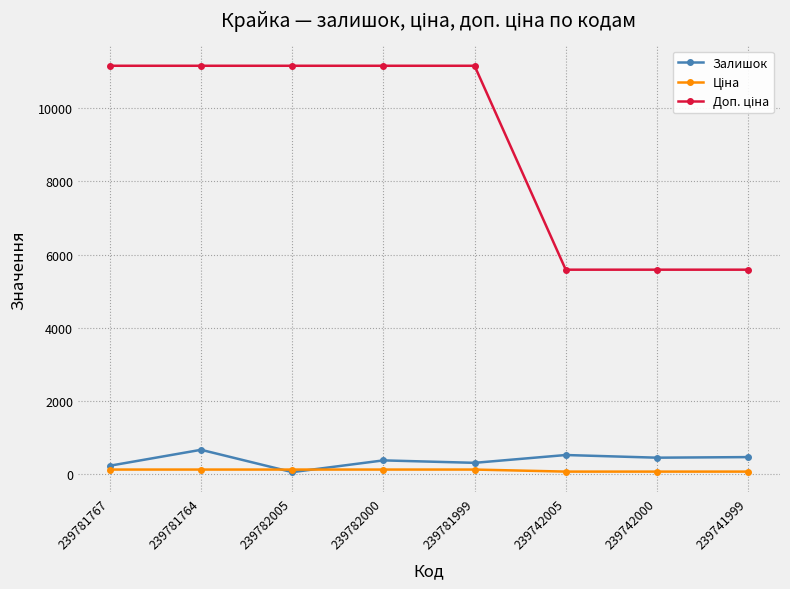

What is the maximum value shown in the chart?

11169.0